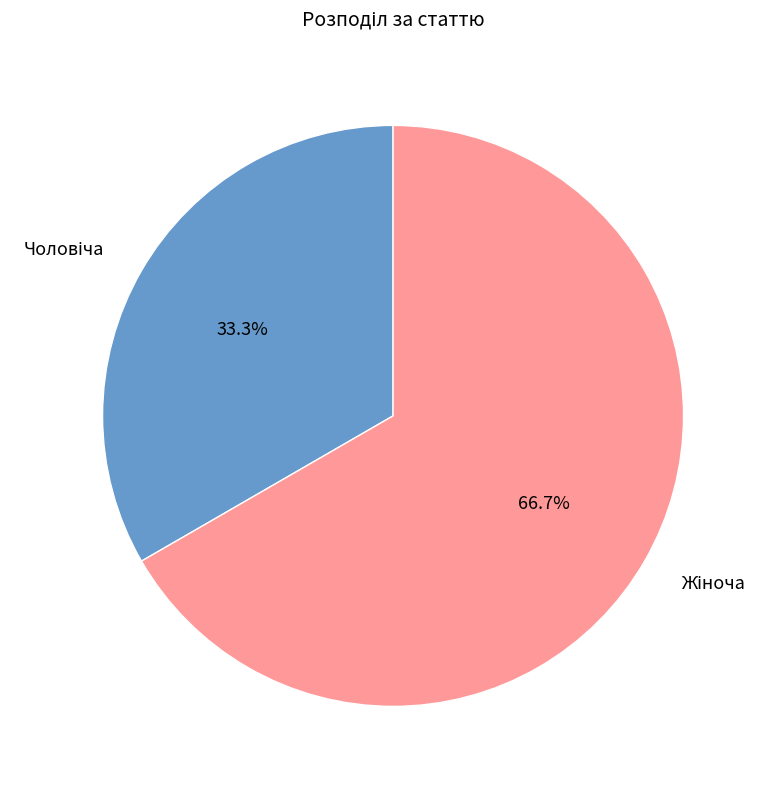

How many segments does this pie chart have?

2